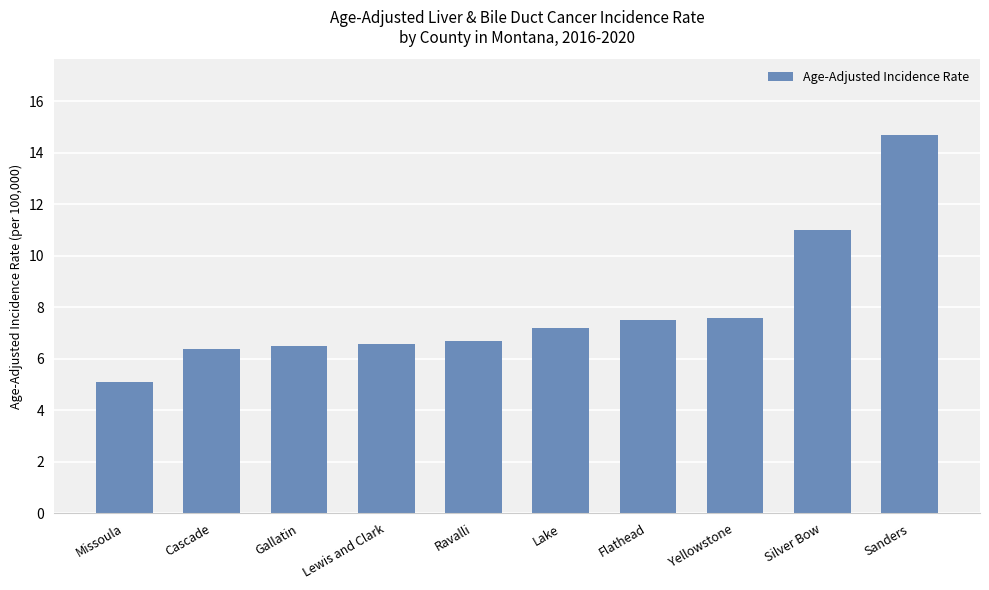

At which category does the chart reach its peak across all series?

Sanders